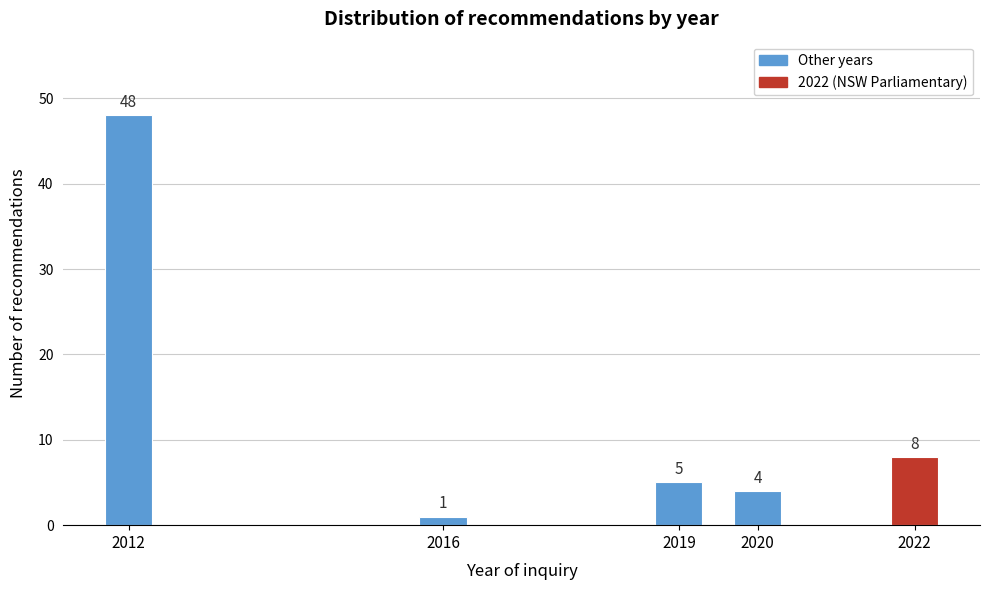

Reading right to left, extract all data points from this chart.

2022=8	2020=4	2019=5	2016=1	2012=48